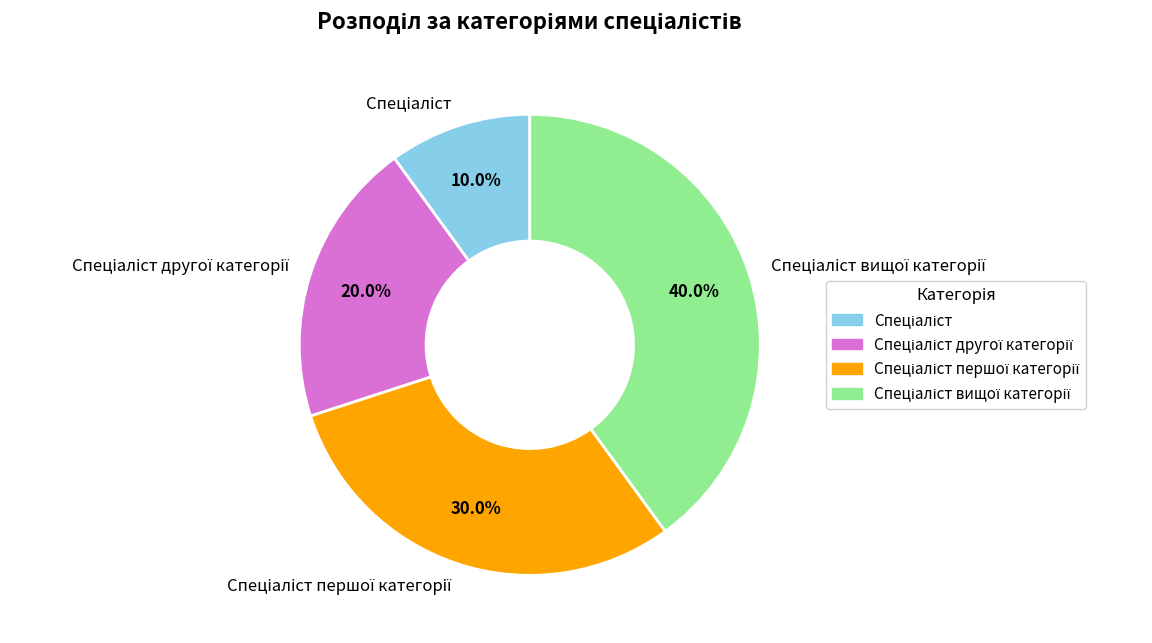

Is there any slice that represents more than half of the pie?

No